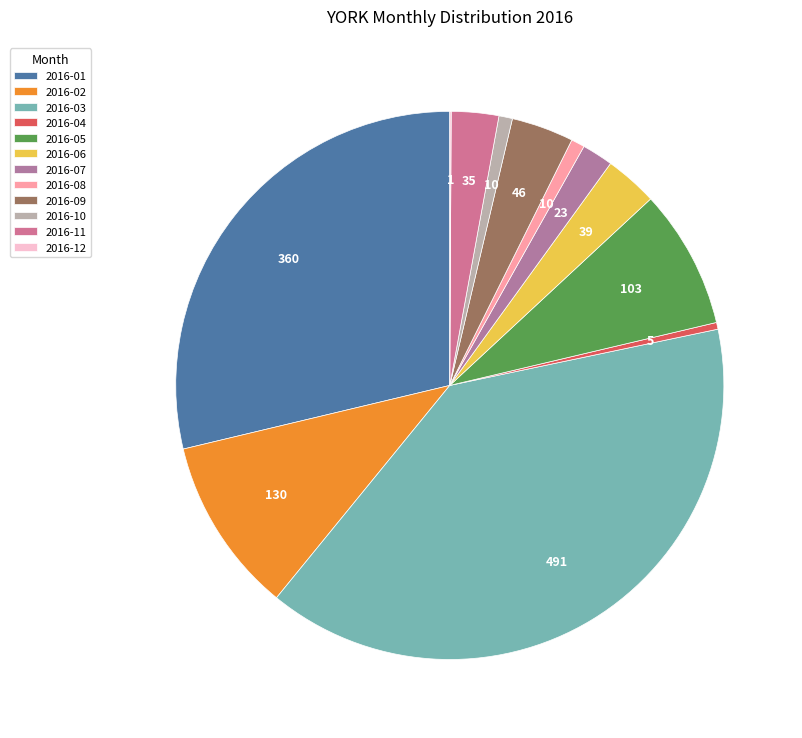

Which slice is the largest?

2016-03